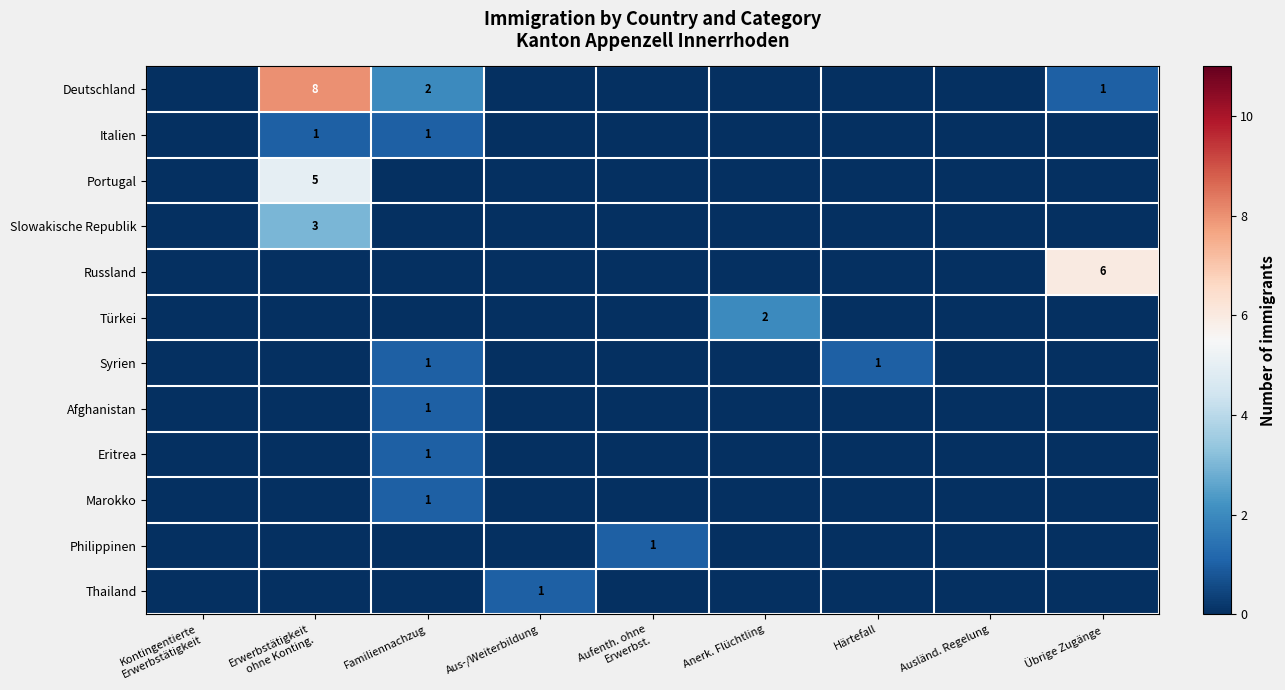

The Afghanistan series shows 2 at Familiennachzug. True or false?

False